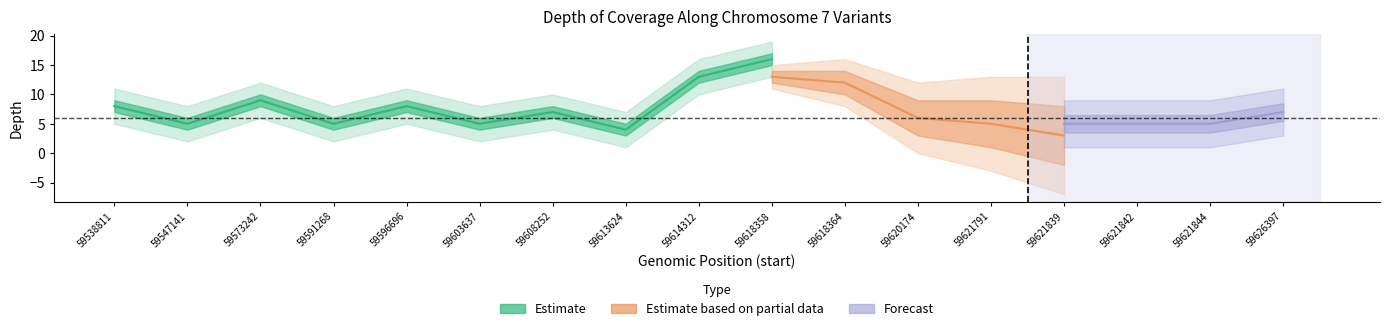

What is the value of the Estimate based on partial data point at the 7th from the left?

5